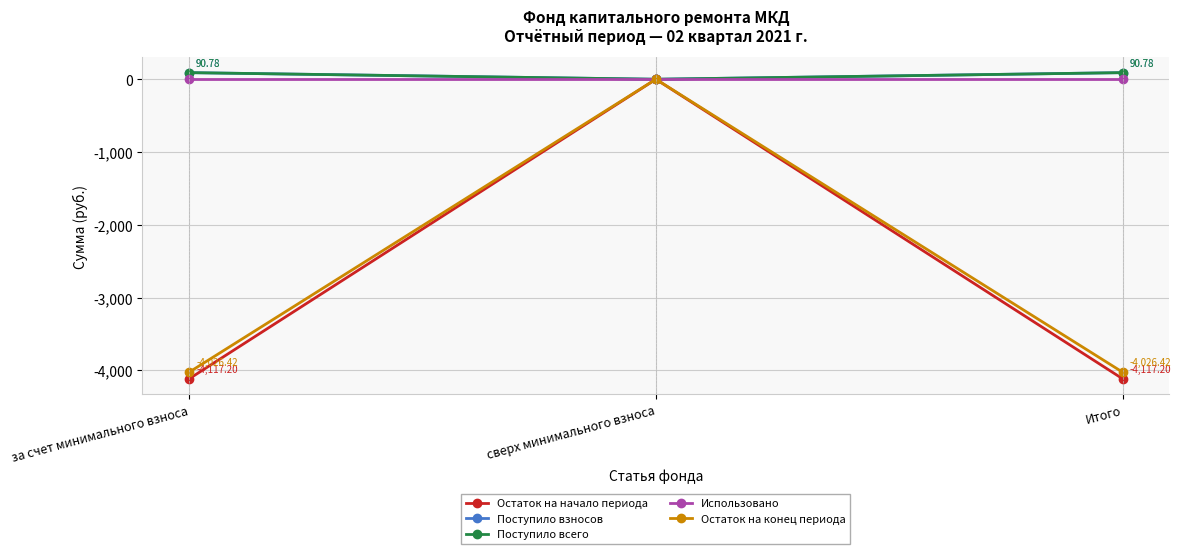

Reading right to left, extract all data points from this chart.

Остаток на начало периода: -4117.2	0.0	-4117.2
Поступило взносов: 90.8	0.0	90.8
Поступило всего: 90.8	0.0	90.8
Использовано: 0.0	0.0	0.0
Остаток на конец периода: -4026.4	0.0	-4026.4